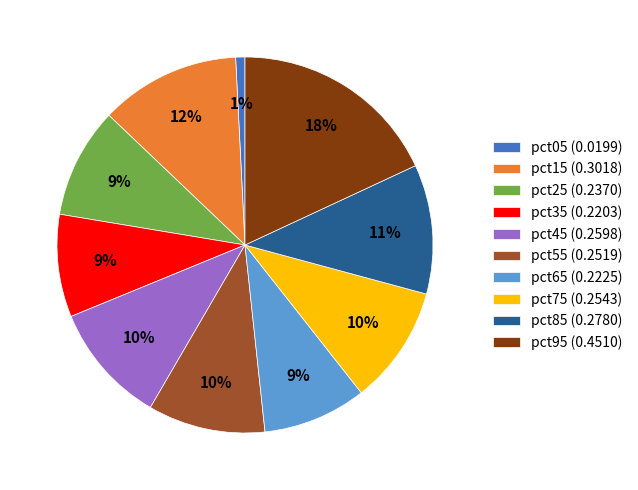

To the nearest percent, what percentage of the pie is pct95?

18%